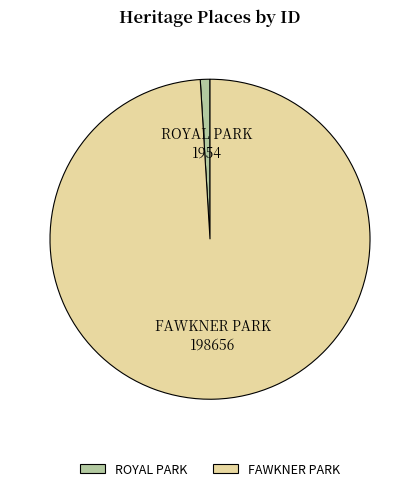

Is there a majority slice in this chart?

Yes